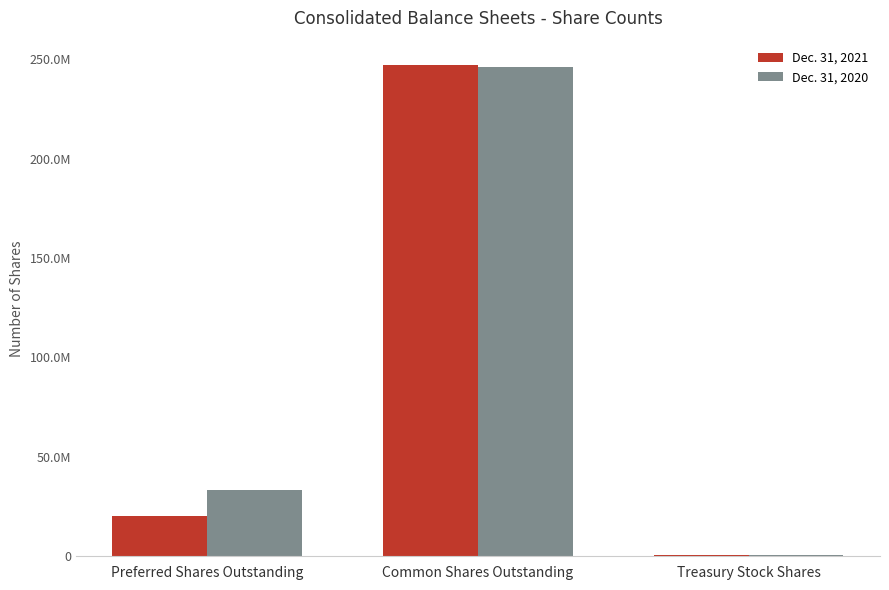

Does the chart contain stacked bars?

No